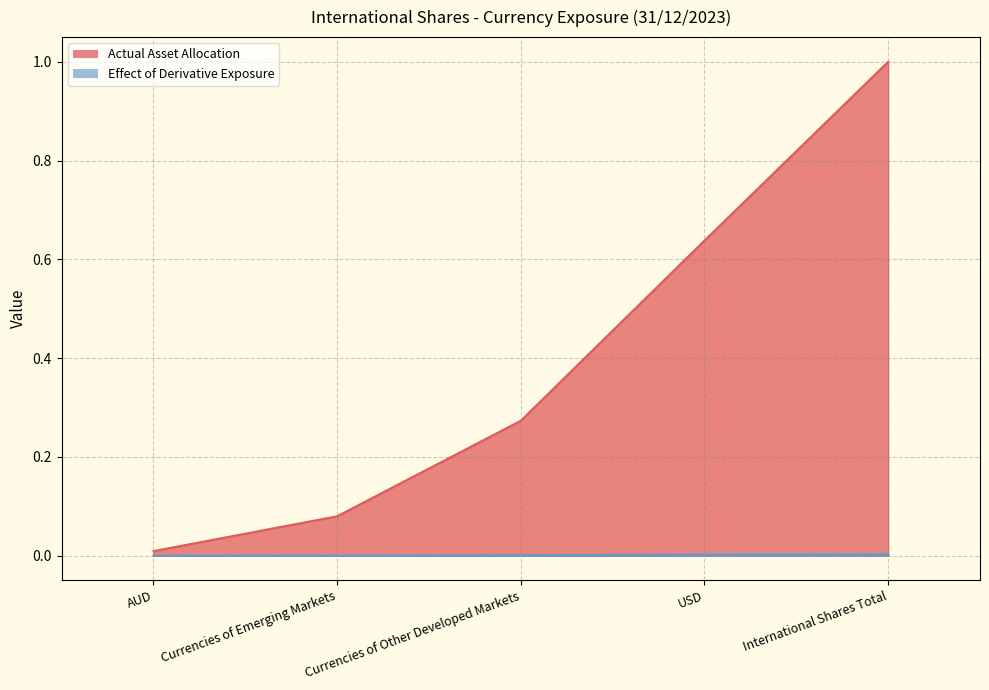

Between Currencies of Emerging Markets and USD, which is larger?

USD